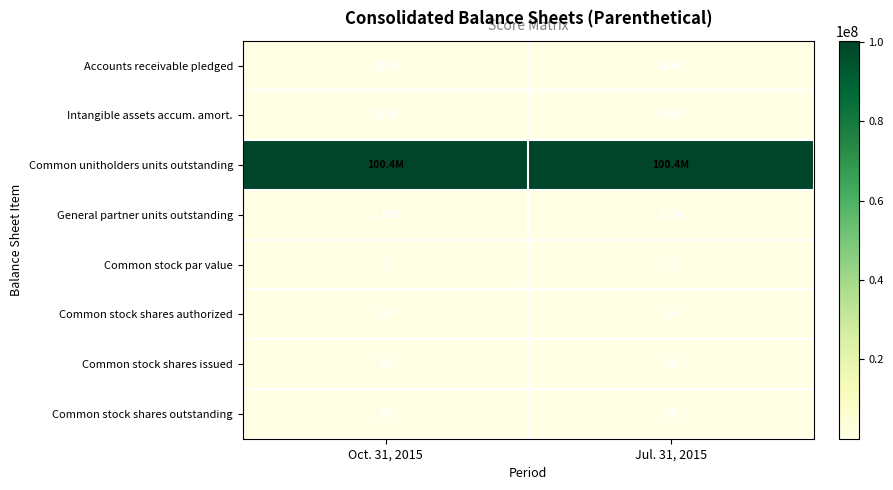

Which series has the largest range (max minus min)?

Intangible assets accum. amort.